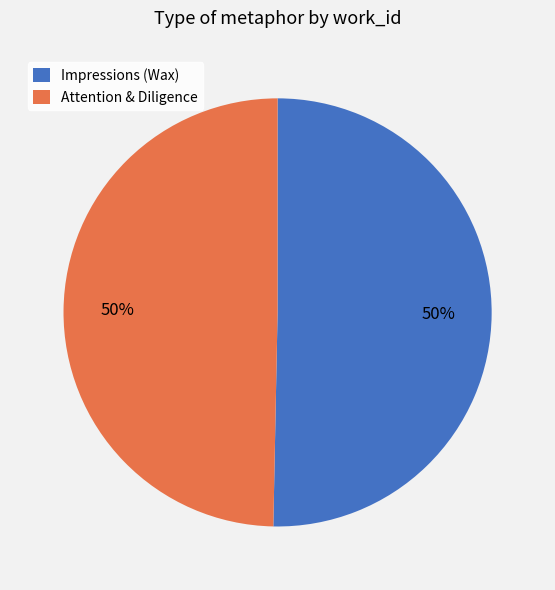

Is the sum of Impressions (Wax) and Attention & Diligence greater than half?

Yes